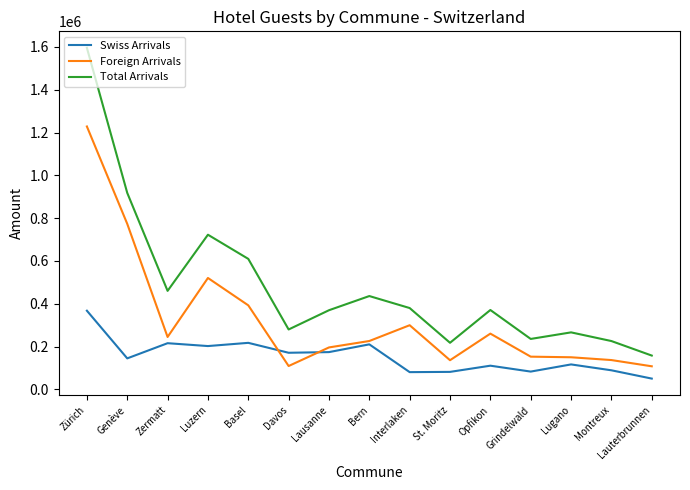

Where is Total Arrivals nearest to the value 876734?

Genève